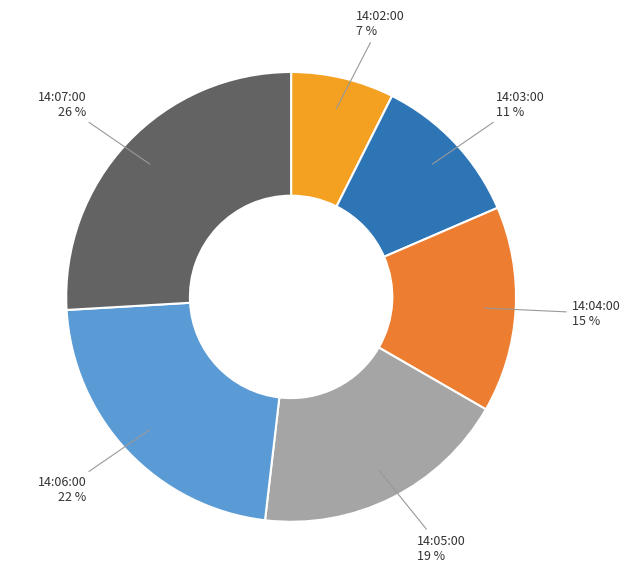

How many segments does this pie chart have?

6